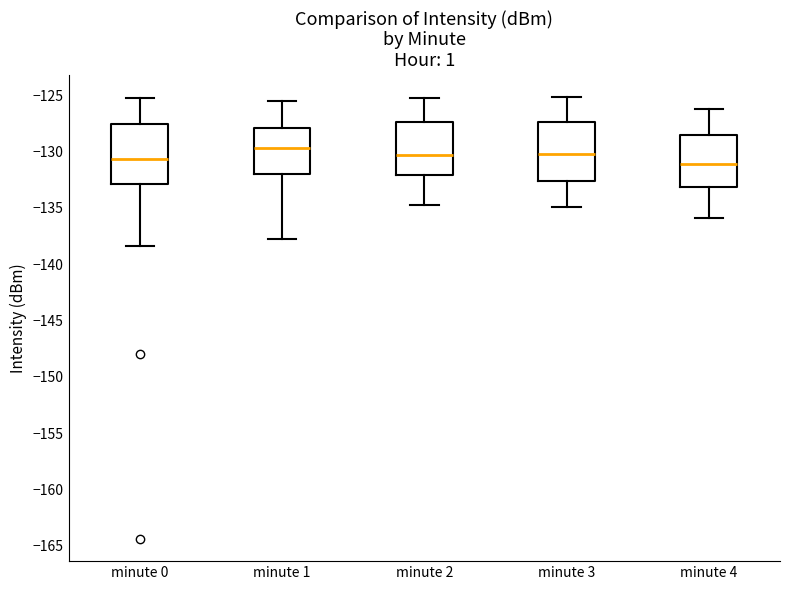

Reading left to right, transcribe this box plot: for each box, give where its median line is, the range the box spans, and where its two whiskers end, as read against the y-axis. The values are not printed on the chart, so give them approximately, as read against the axis.

minute 0: median -130.5, box -133.0 to -127.5, whiskers -138.5 to -125.5
minute 1: median -129.5, box -132.0 to -128.0, whiskers -138.0 to -125.5
minute 2: median -130.5, box -132.0 to -127.5, whiskers -135.0 to -125.0
minute 3: median -130.0, box -132.5 to -127.5, whiskers -135.0 to -125.0
minute 4: median -131.0, box -133.0 to -128.5, whiskers -136.0 to -126.0